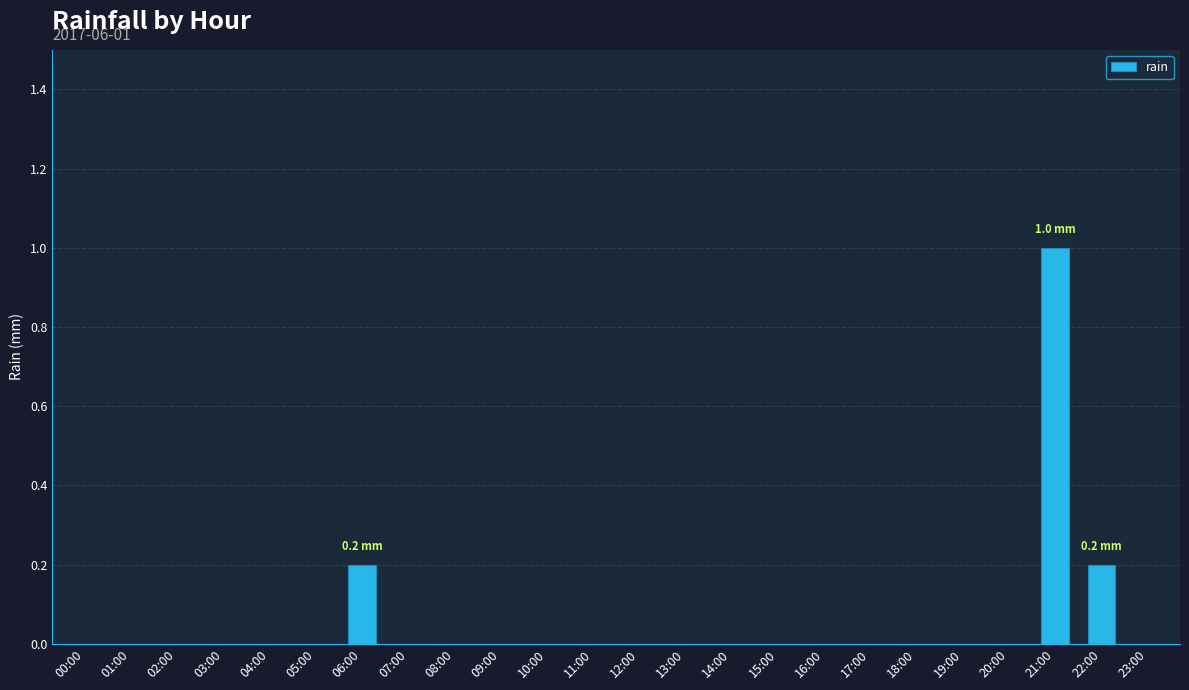

How many values are between 0 and 1?

24